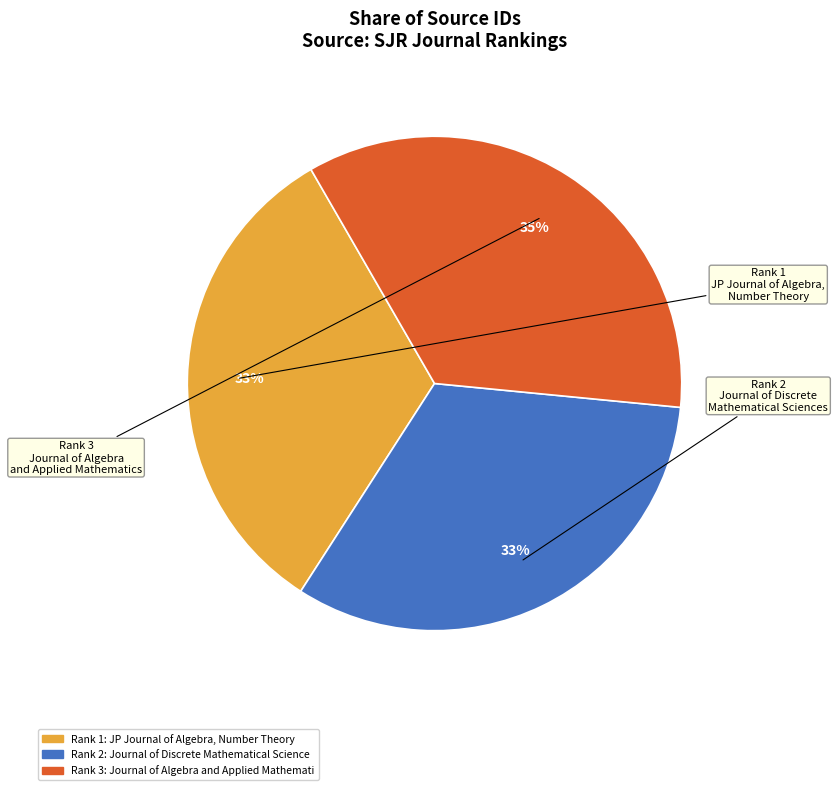

Is there any slice that represents more than half of the pie?

No